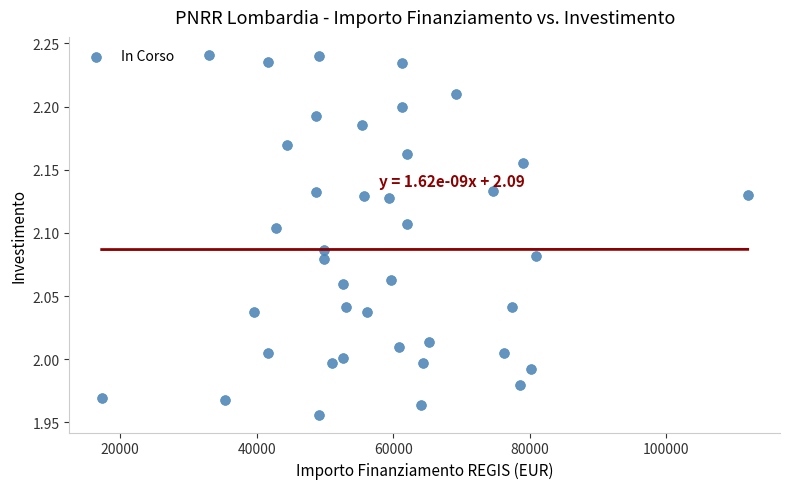

What is the range of Y values (max minus min)?

0.3